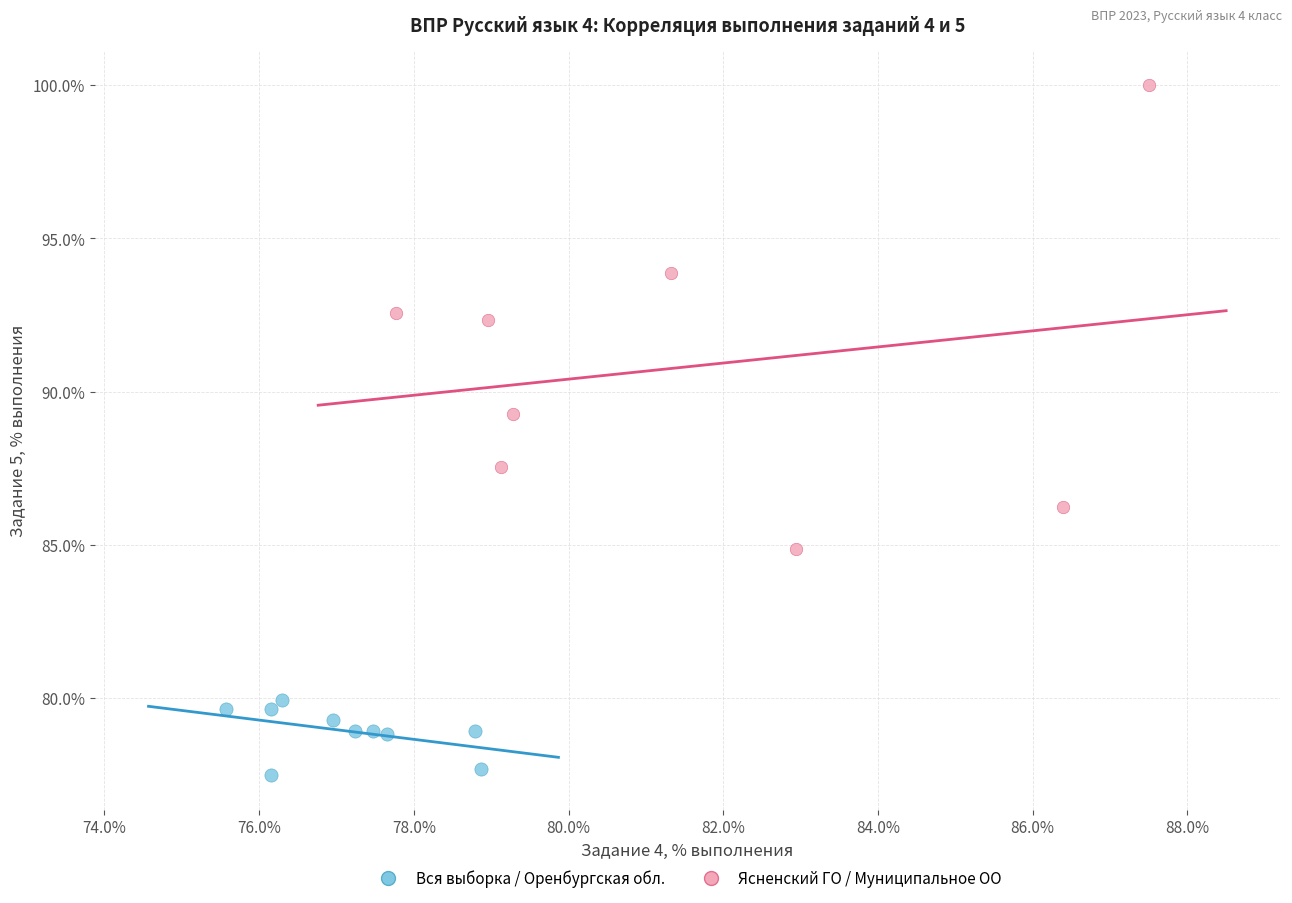

Which series reaches the maximum Y coordinate?

Ясненский ГО / Муниципальное ОО